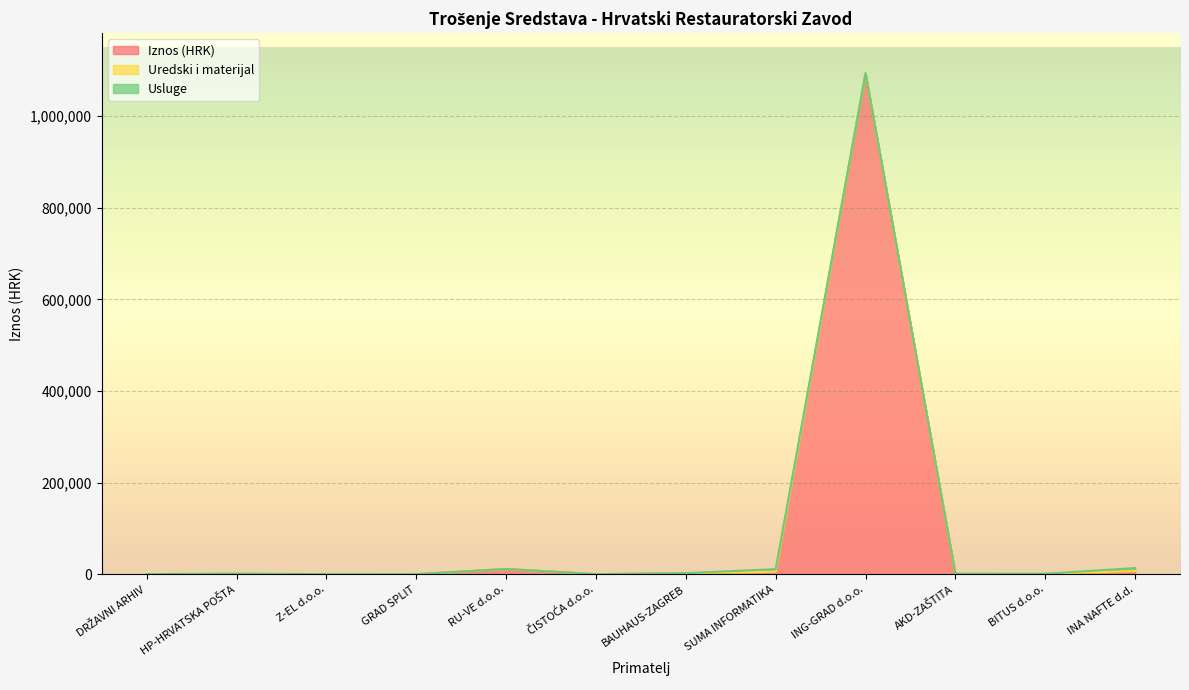

List the series in order of their peak value, highest first.

Iznos (HRK), Usluge, Uredski i materijal